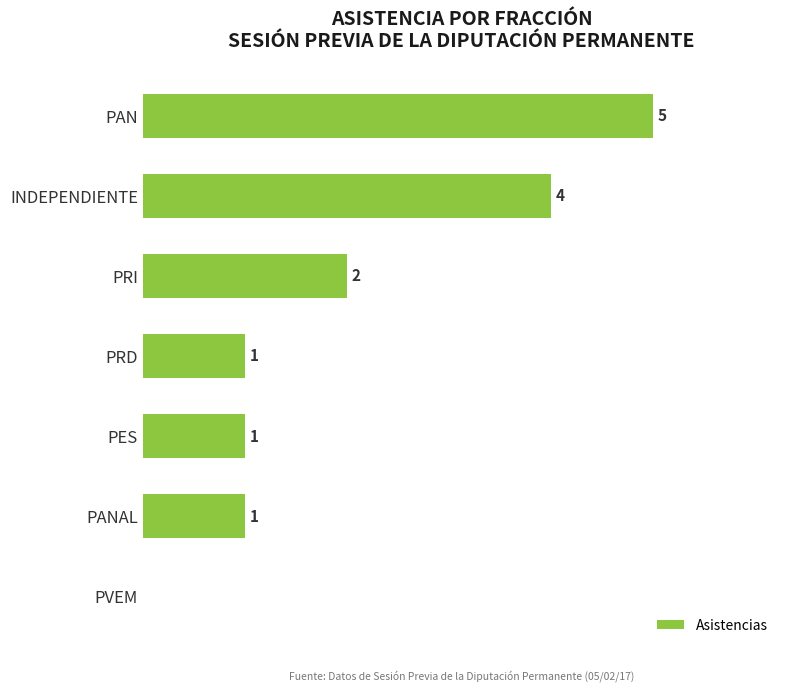

At which label is the value closest to 2?

PRI